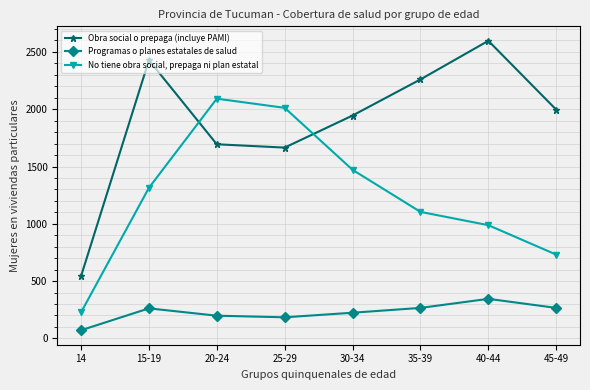

How many data points does each series have?

8